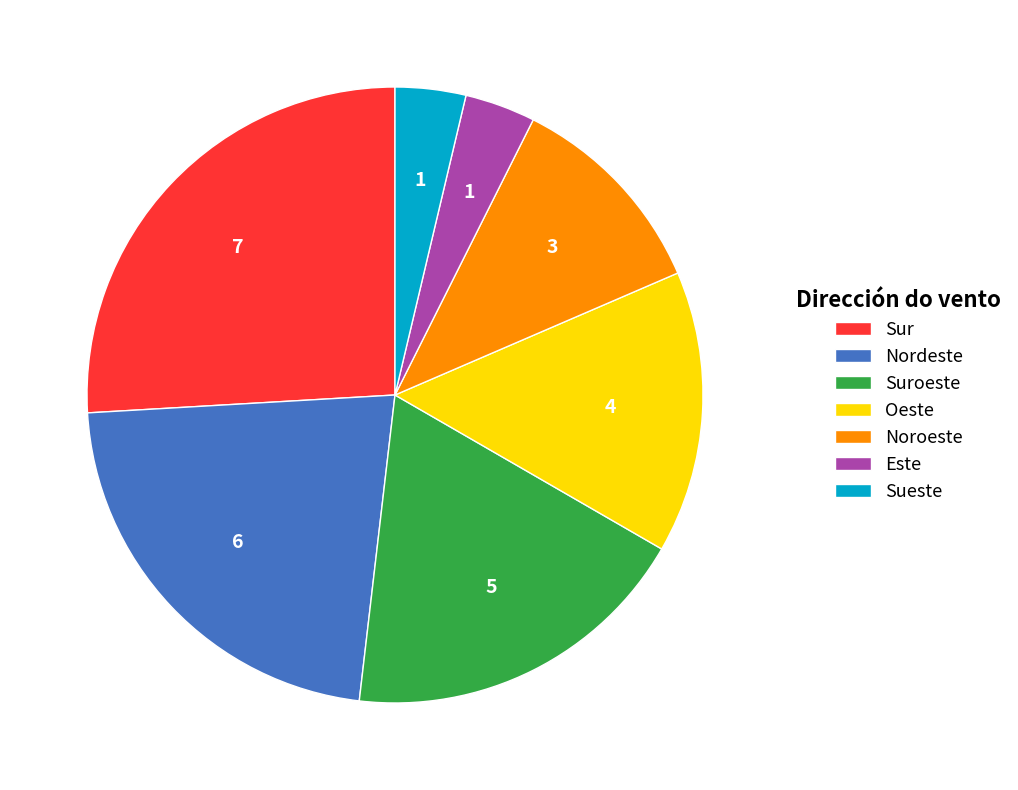

Which category has the biggest portion of the pie?

Sur